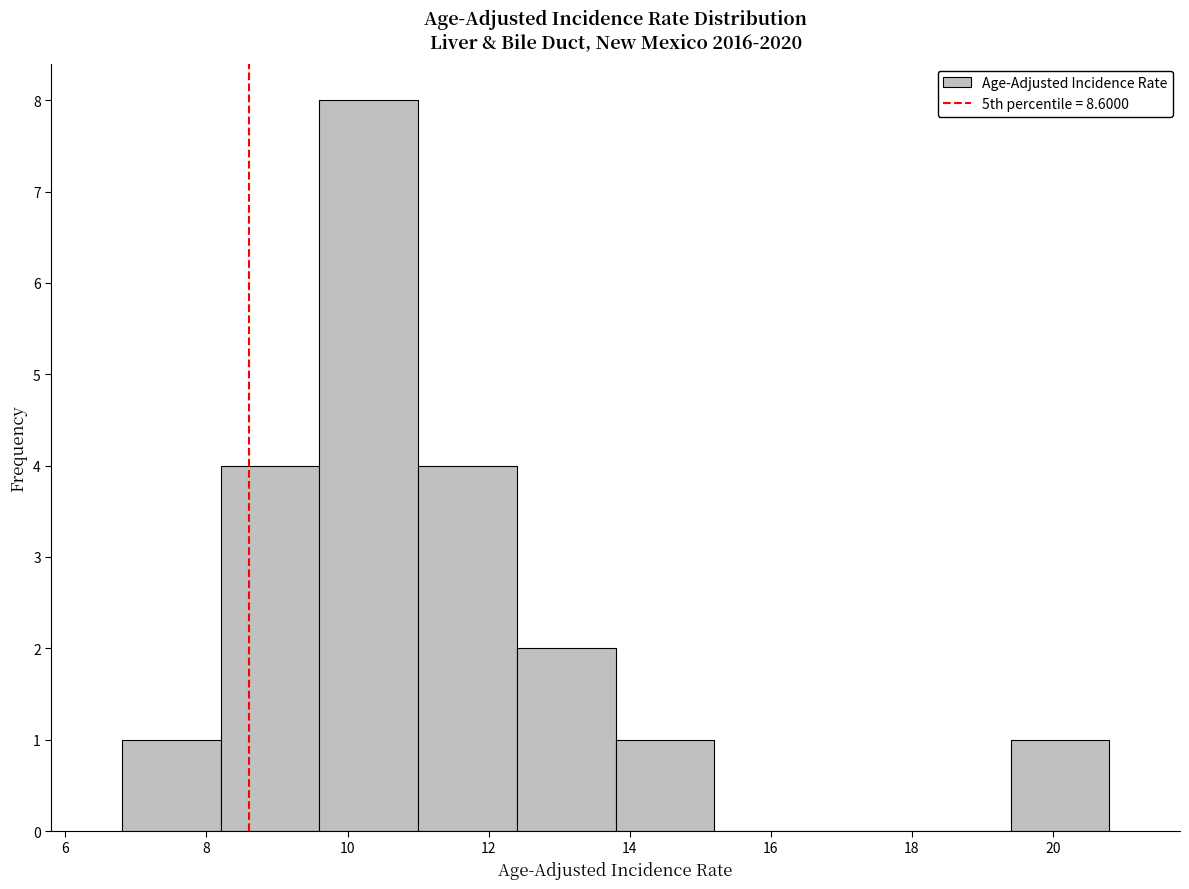

Reading left to right, list every bar in this chart as the range it spans on the x-axis followed by its height. The values are not printed on the chart, so give them approximately, as read against the axis.

6.8 to 8.2: 1
8.2 to 9.6: 4
9.6 to 11.0: 8
11.0 to 12.4: 4
12.4 to 13.8: 2
13.8 to 15.2: 1
15.2 to 16.6: 0
16.6 to 18.0: 0
18.0 to 19.4: 0
19.4 to 20.8: 1